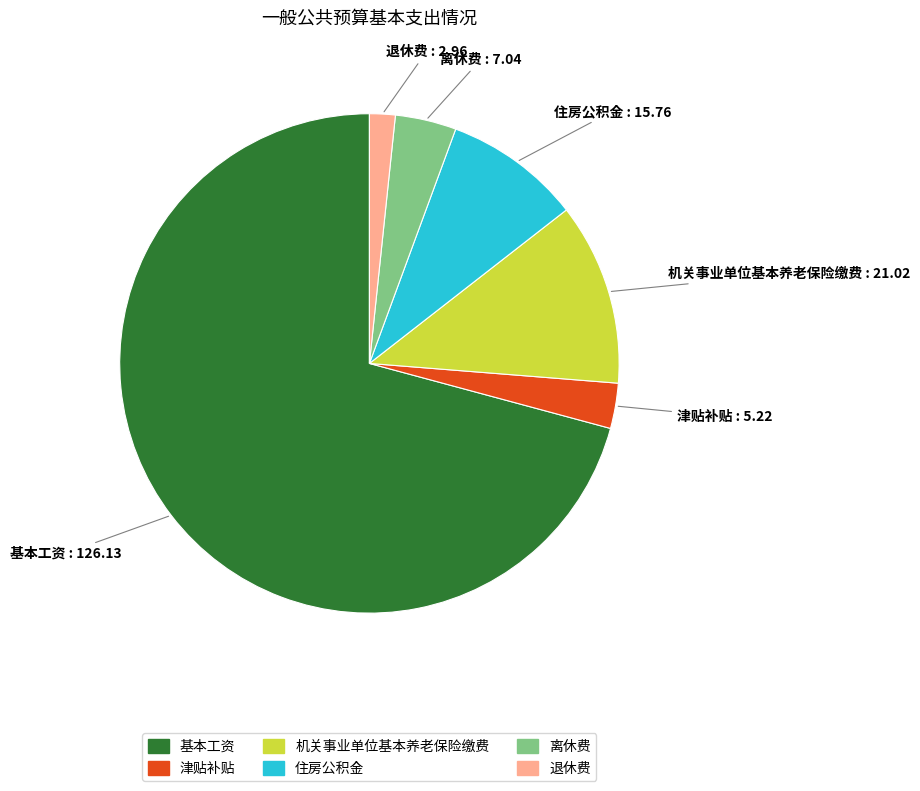

Combined, do 离休费 and 退休费 account for over 50%?

No